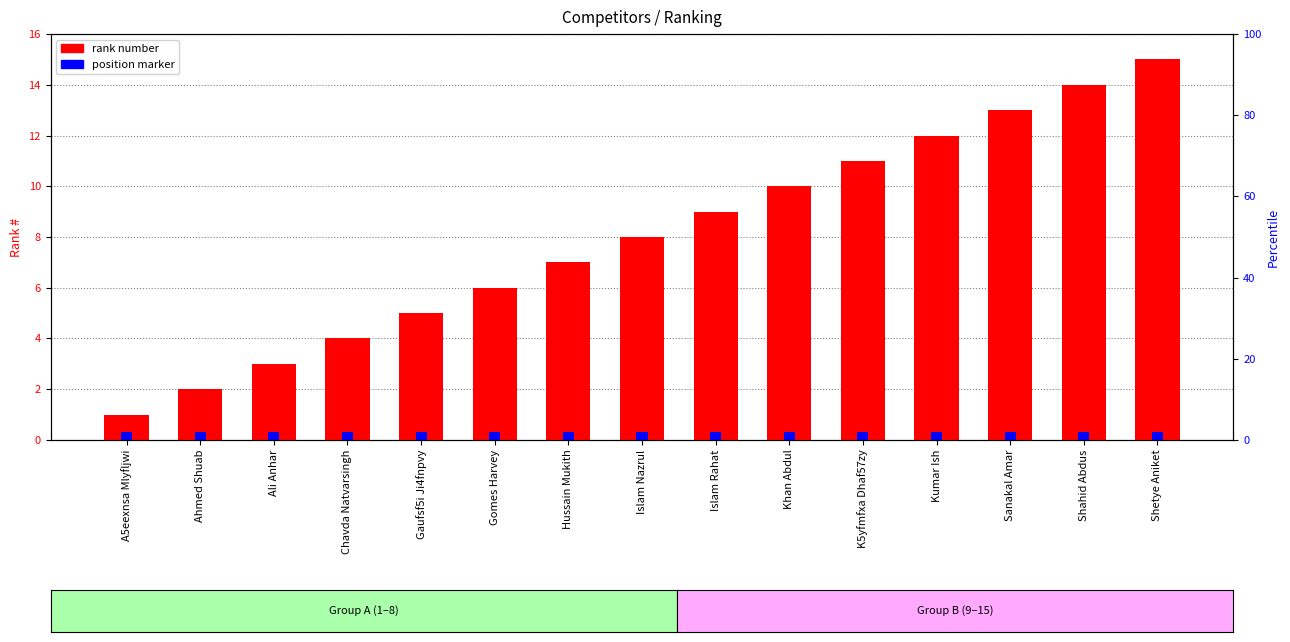

What are all the series names shown in the legend?

rank number, position marker